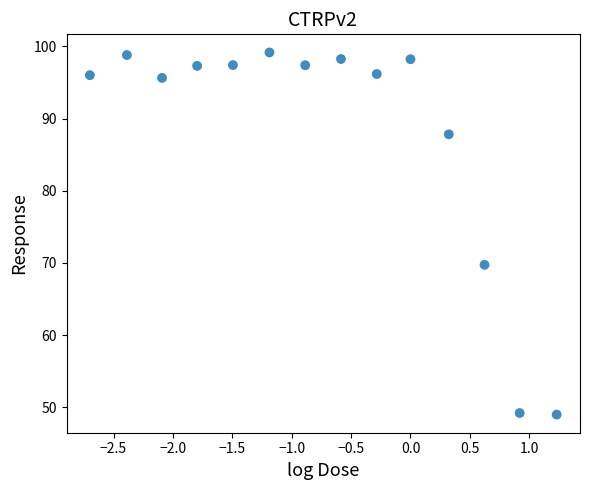

What is the range of X values (max minus min)?

3.9